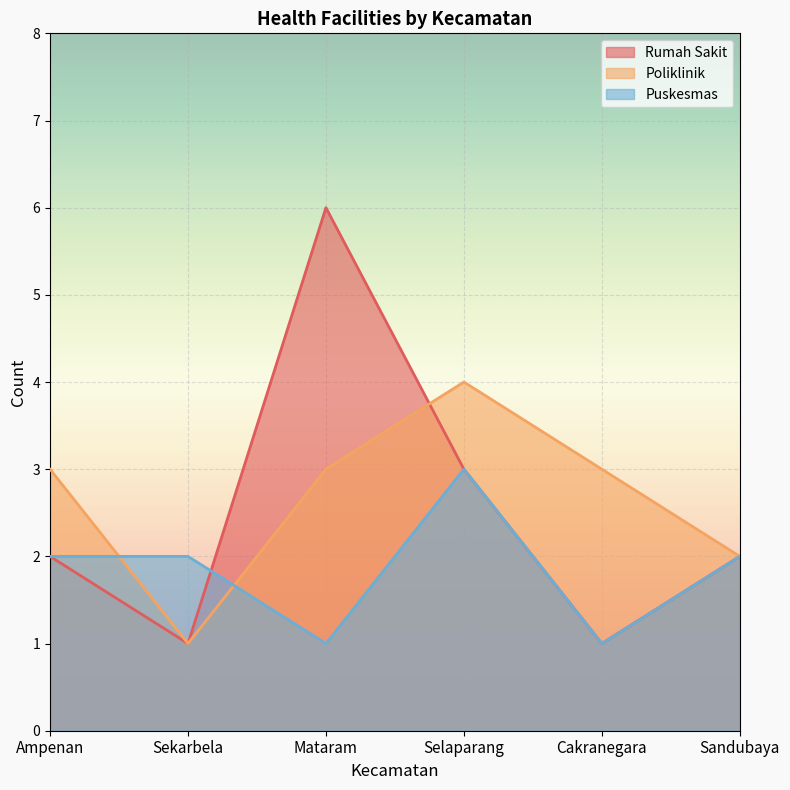

At how many categories does at least one series exceed 2?

4